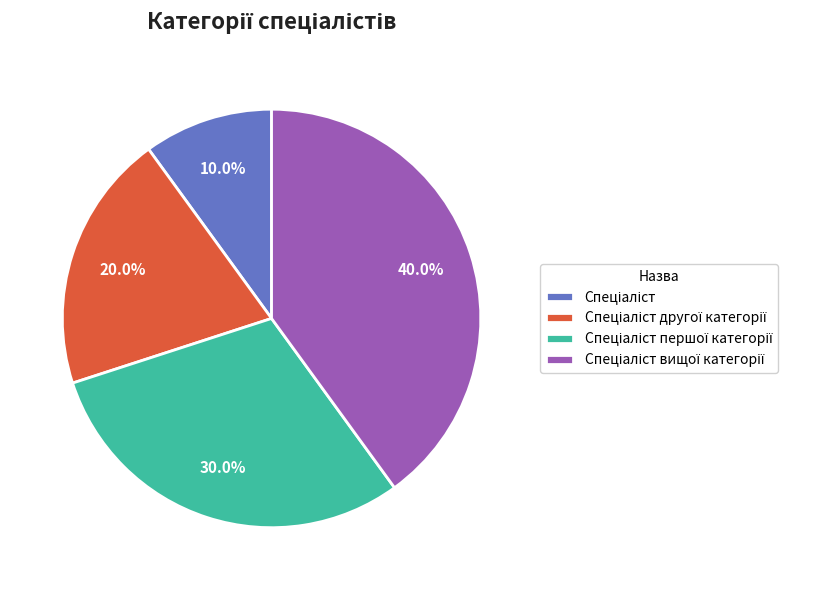

Does any single category account for the majority?

No